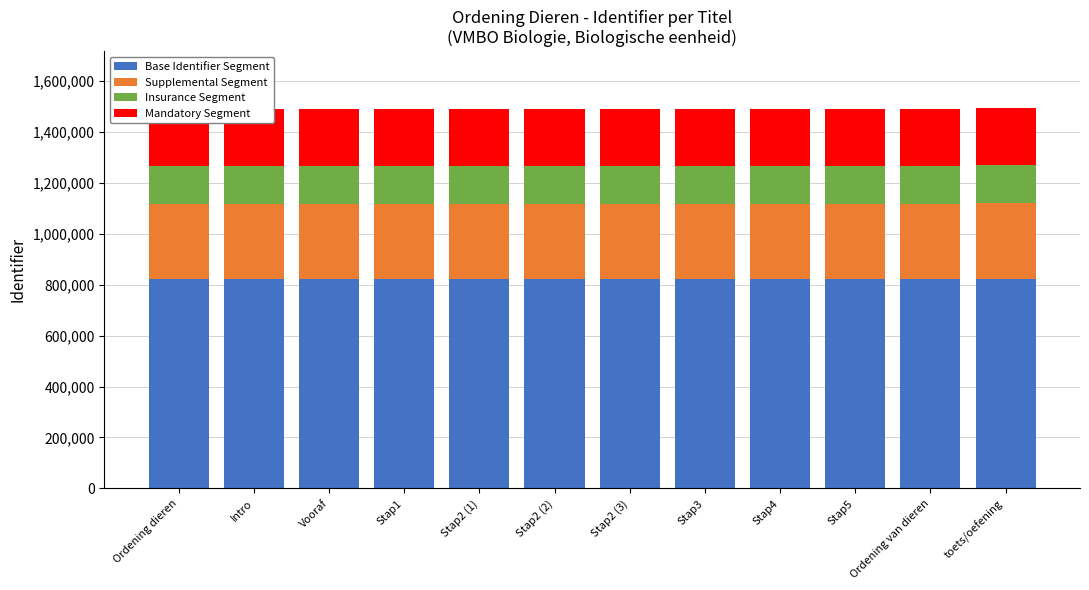

True or false: Insurance Segment has a value of 38872.7 at Stap3.

False